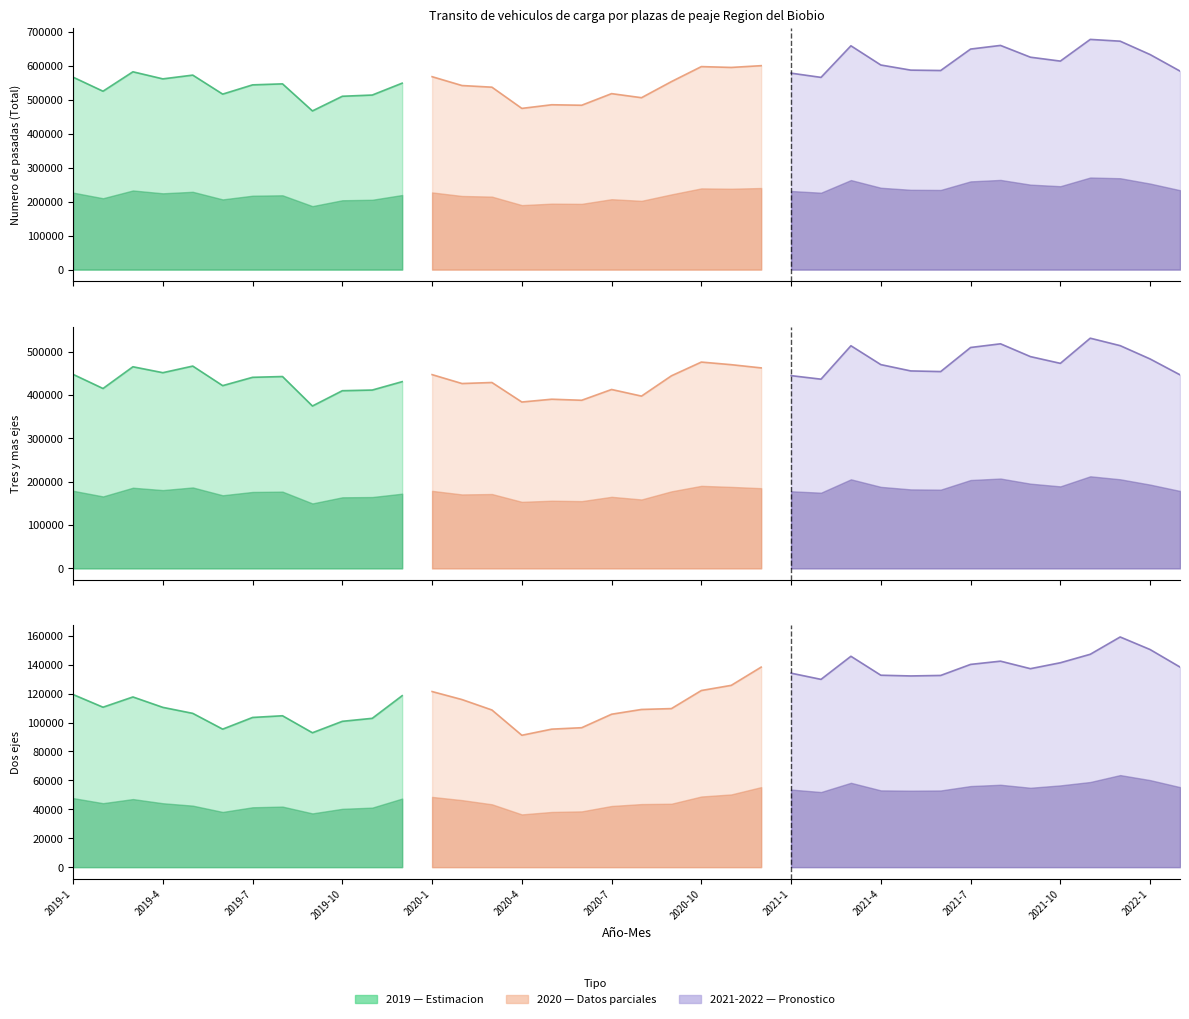

Where is the first local minimum for Camiones de dos ejes?

2019-2